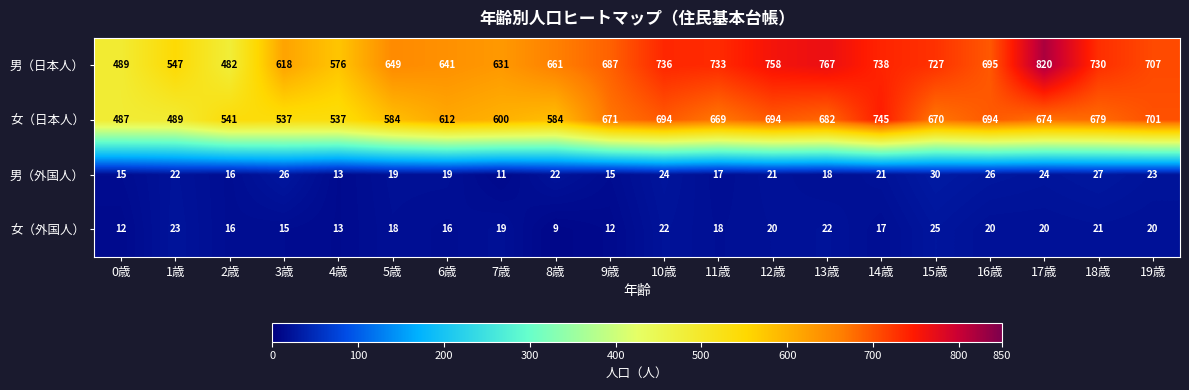

Count the number of data series in this chart.

4